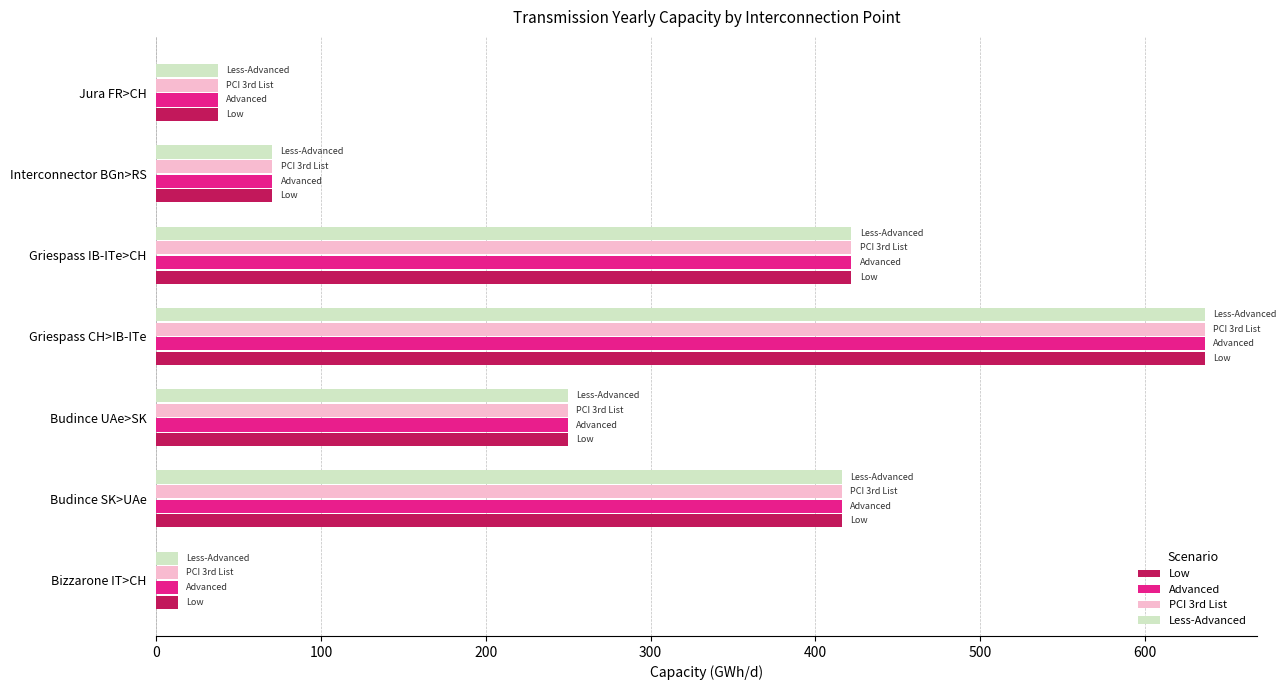

What is the sum of all Low values?

1844.4